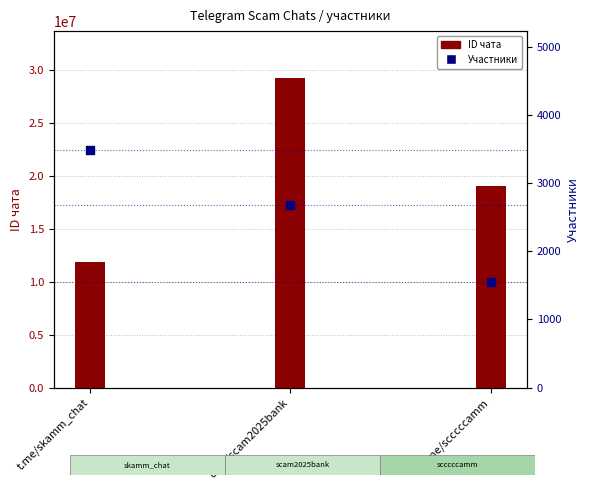

What is the total value across all series at t.me/scccccamm?

19010681